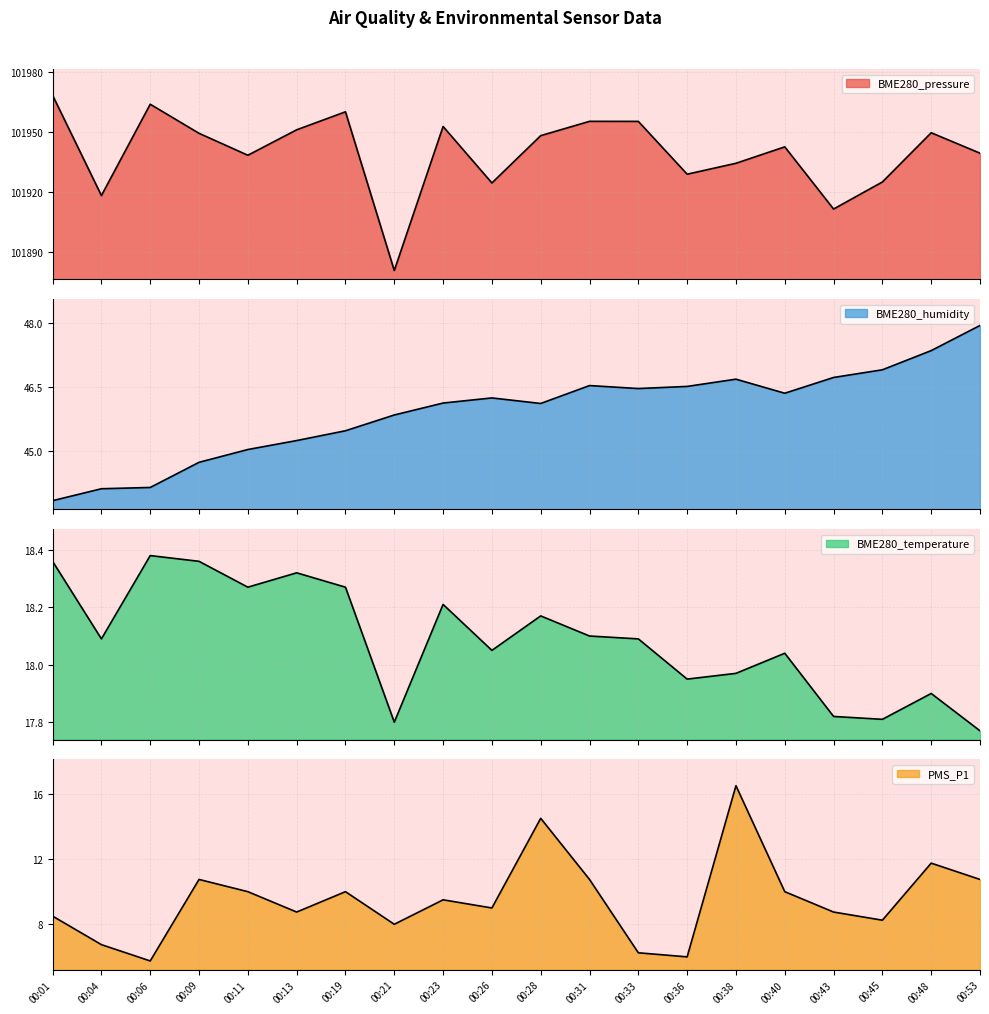

Reading left to right, extract all data points from this chart.

BME280_pressure: 00:01=101968.1	00:04=101918.2	00:06=101963.7	00:09=101949.2	00:11=101938.2	00:13=101950.9	00:19=101959.9	00:21=101880.8	00:23=101952.6	00:26=101924.4	00:28=101948.0	00:31=101955.2	00:33=101955.1	00:36=101928.8	00:38=101934.2	00:40=101942.4	00:43=101911.4	00:45=101924.9	00:48=101949.5	00:53=101939.3
BME280_humidity: 00:01=43.8	00:04=44.1	00:06=44.1	00:09=44.7	00:11=45.0	00:13=45.2	00:19=45.5	00:21=45.9	00:23=46.1	00:26=46.2	00:28=46.1	00:31=46.5	00:33=46.5	00:36=46.5	00:38=46.7	00:40=46.4	00:43=46.7	00:45=46.9	00:48=47.4	00:53=48.0
BME280_temperature: 00:01=18.4	00:04=18.1	00:06=18.4	00:09=18.4	00:11=18.3	00:13=18.3	00:19=18.3	00:21=17.8	00:23=18.2	00:26=18.1	00:28=18.2	00:31=18.1	00:33=18.1	00:36=17.9	00:38=18.0	00:40=18.0	00:43=17.8	00:45=17.8	00:48=17.9	00:53=17.8
PMS_P1: 00:01=8.5	00:04=6.8	00:06=5.8	00:09=10.8	00:11=10.0	00:13=8.8	00:19=10.0	00:21=8.0	00:23=9.5	00:26=9.0	00:28=14.5	00:31=10.8	00:33=6.2	00:36=6.0	00:38=16.5	00:40=10.0	00:43=8.8	00:45=8.2	00:48=11.8	00:53=10.8